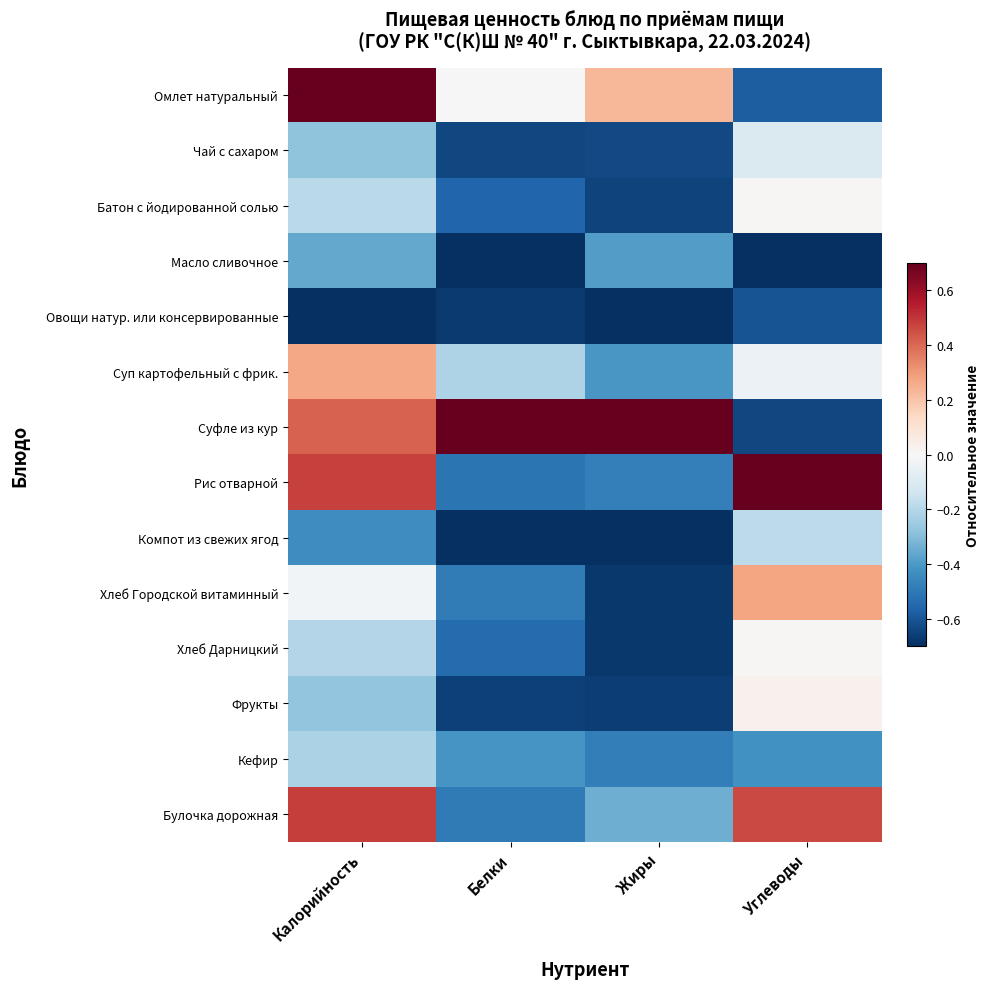

At how many categories does at least one series exceed 0?

4